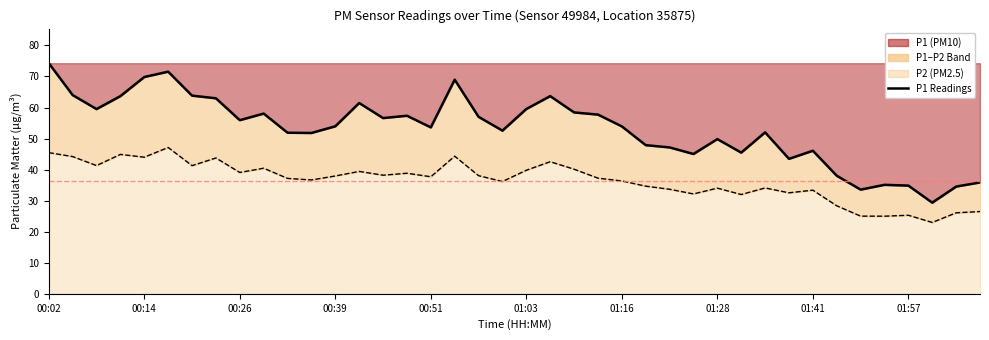

How many categories are shown in the chart?

40